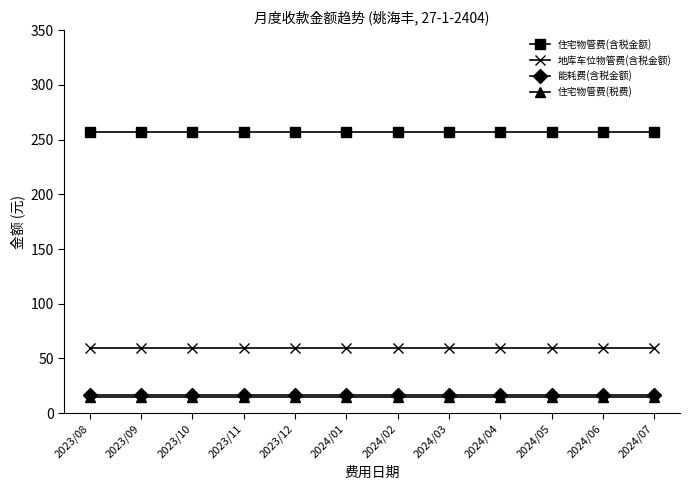

True or false: 住宅物管费(税费) and 地库车位物管费(含税金额) cross at least once.

False